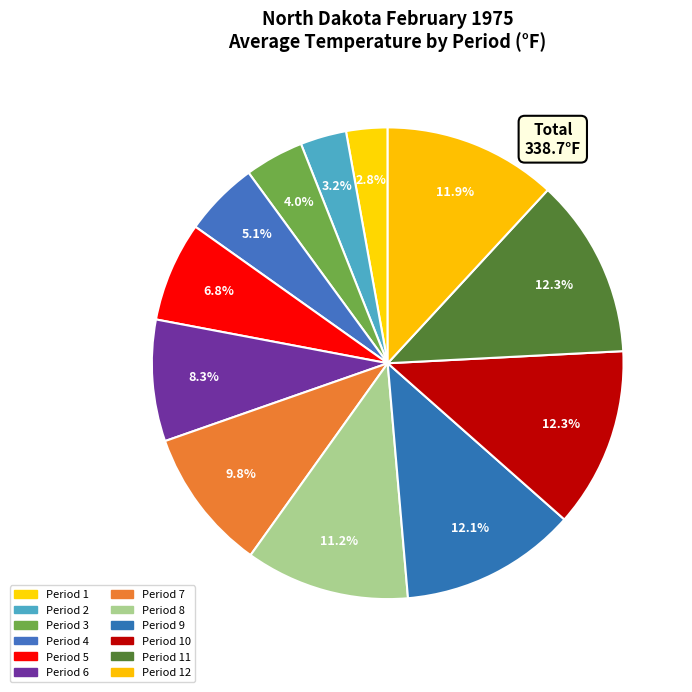

Is there a majority slice in this chart?

No